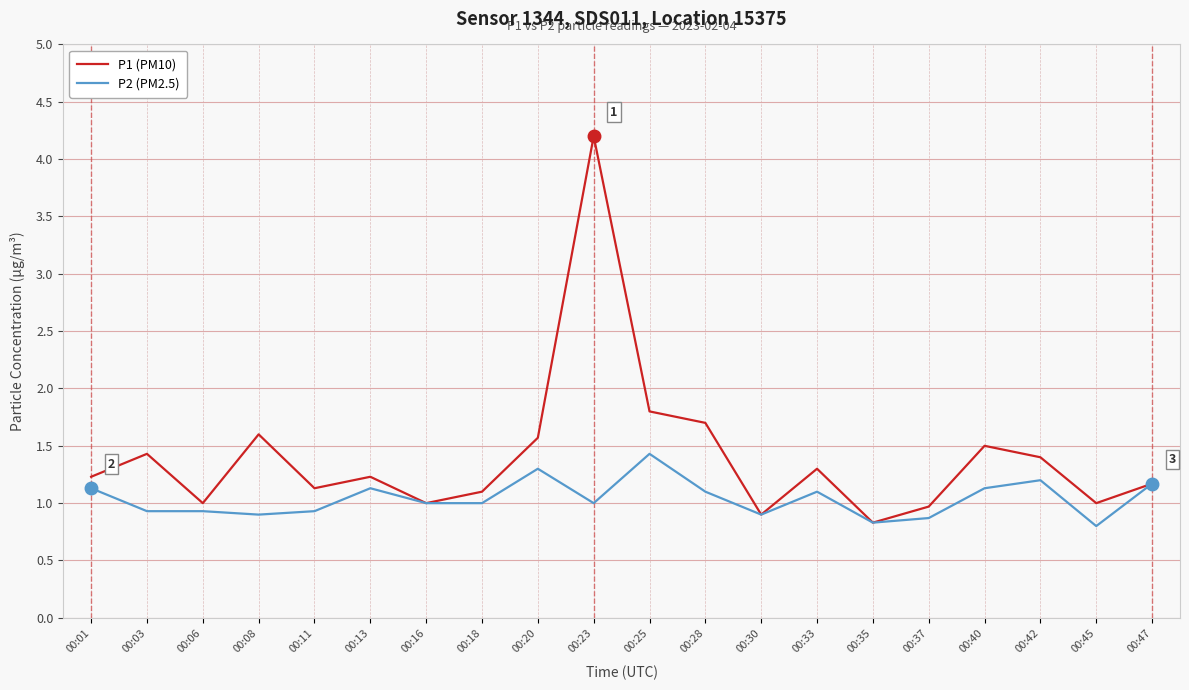

The value of P1 (PM10) at 00:08 is 1.6. True or false?

True